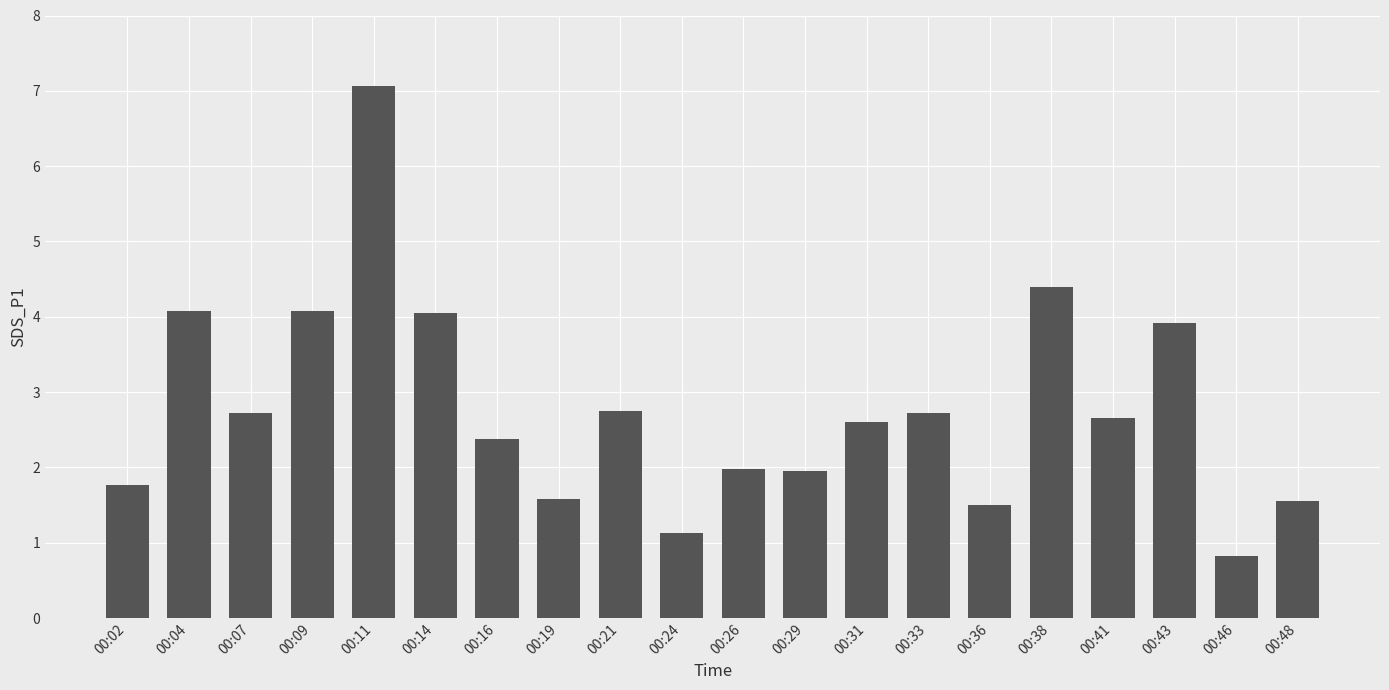

Which label corresponds to the largest value in the chart?

00:11